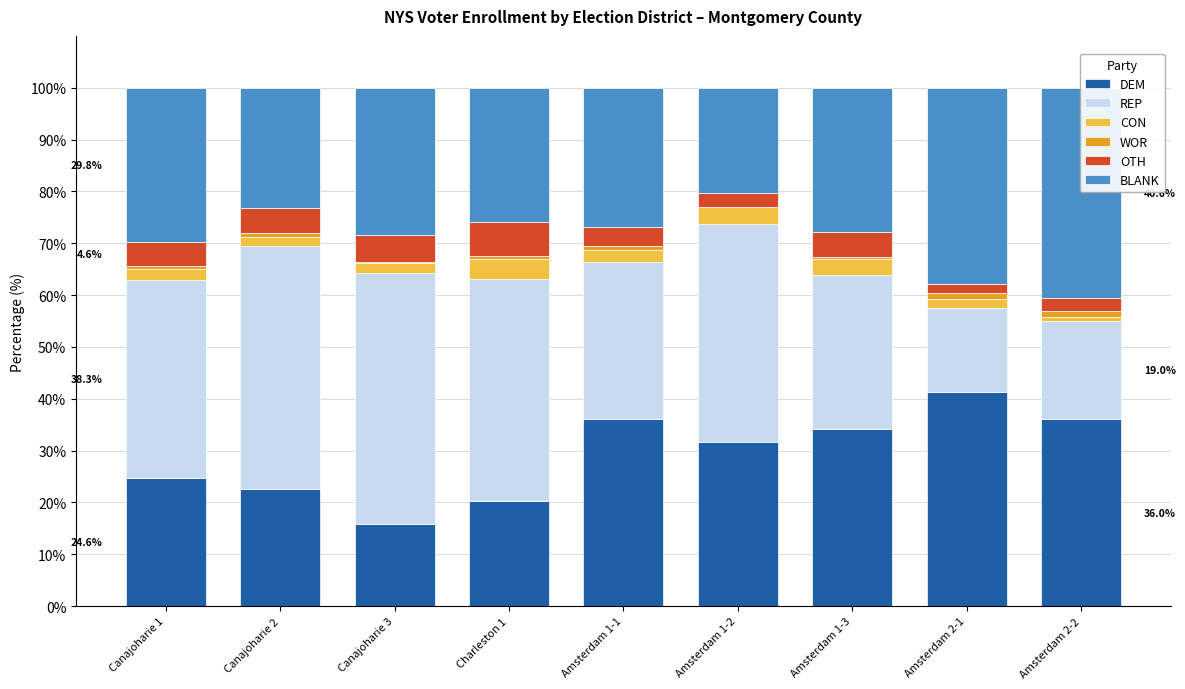

How many bars are there in total?

54